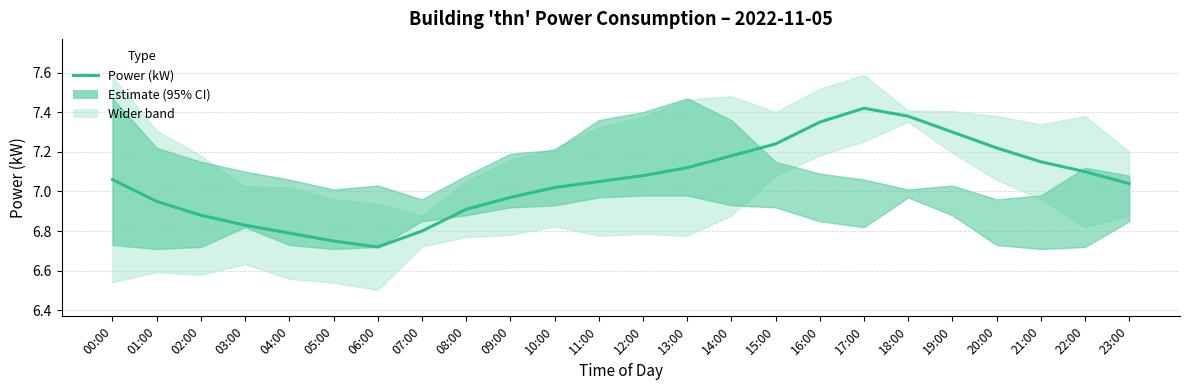

Where is the data nearest to the value 7?

10:00